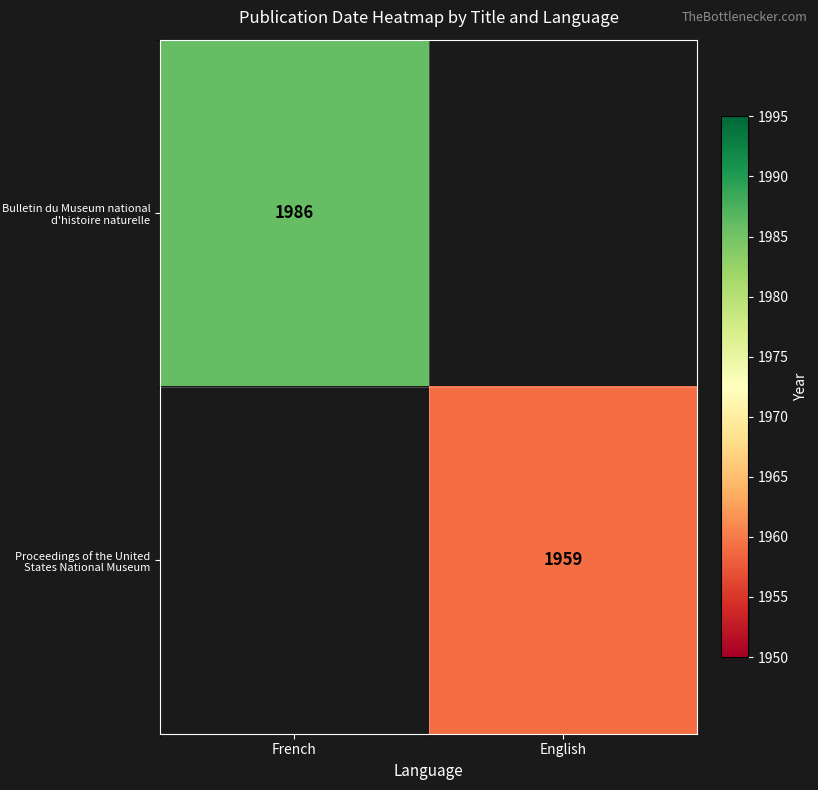

Count the number of data series in this chart.

2